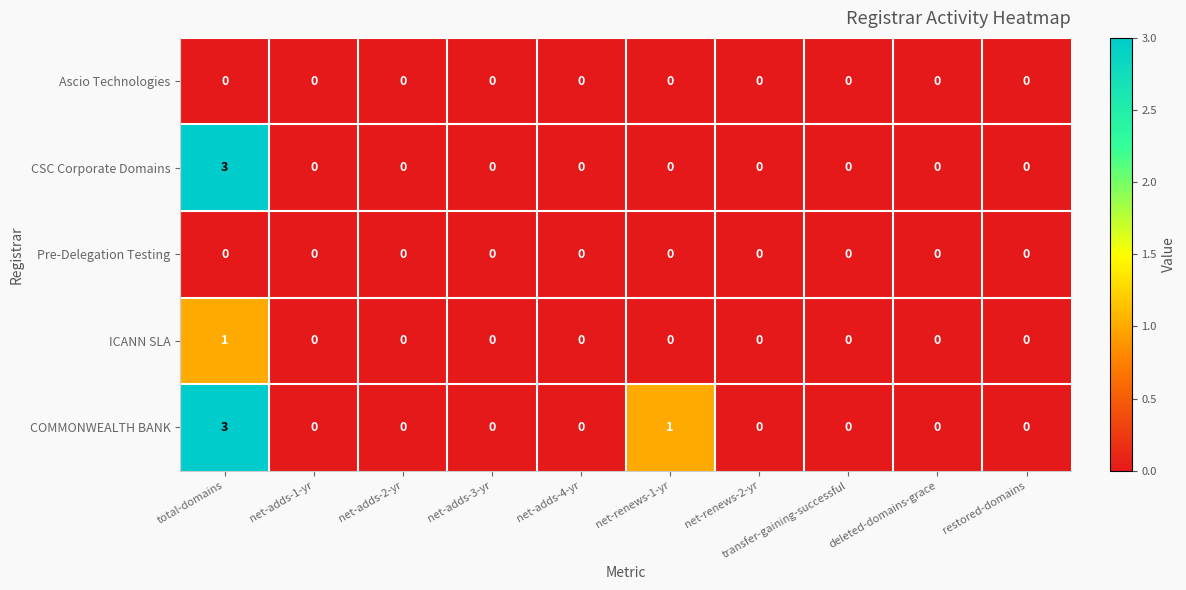

Which series has the largest total across all categories?

COMMONWEALTH BANK